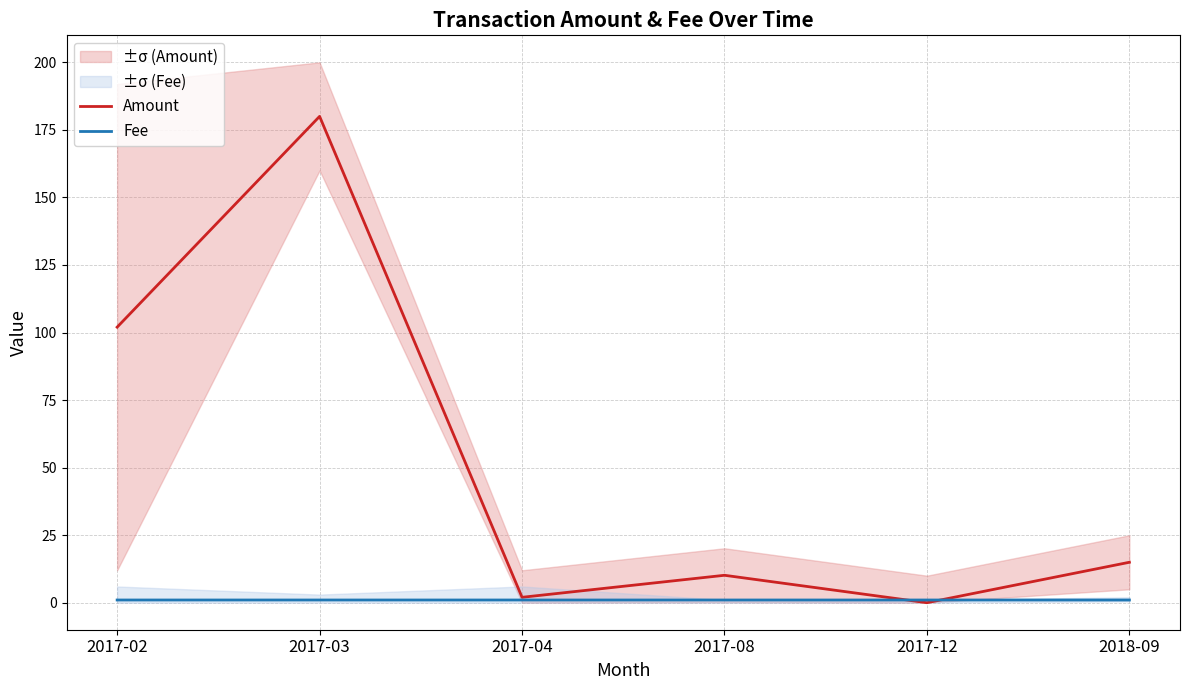

Reading left to right, extract all data points from this chart.

Amount: 2017-02=102.0	2017-03=180.0	2017-04=2.0	2017-08=10.1	2017-12=0.0	2018-09=15.0
Fee: 2017-02=1.0	2017-03=1.0	2017-04=1.0	2017-08=1.0	2017-12=1.0	2018-09=1.0